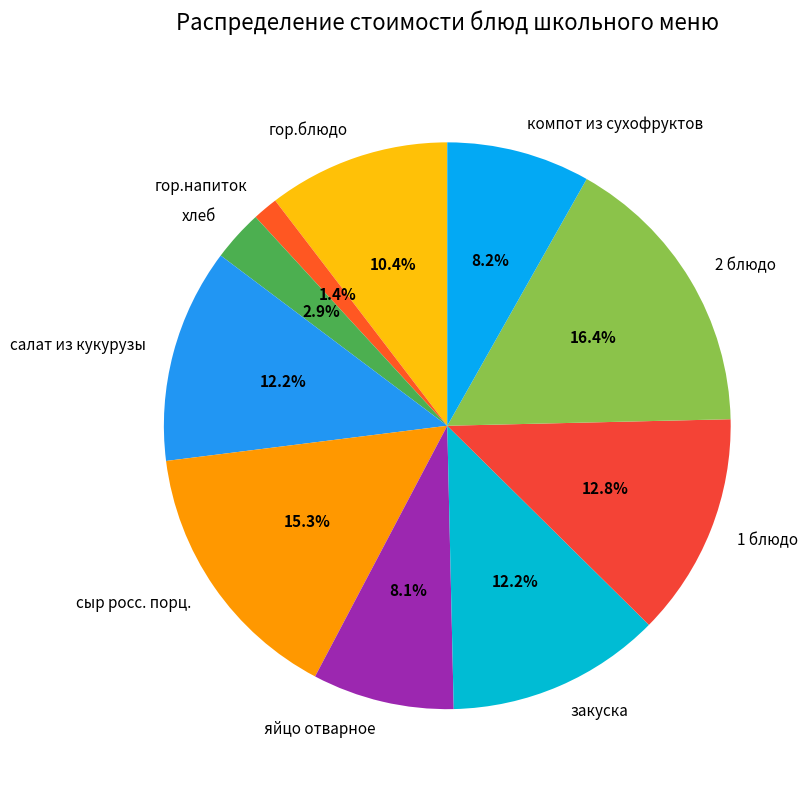

The закуска slice represents 12% of the pie. True or false?

True